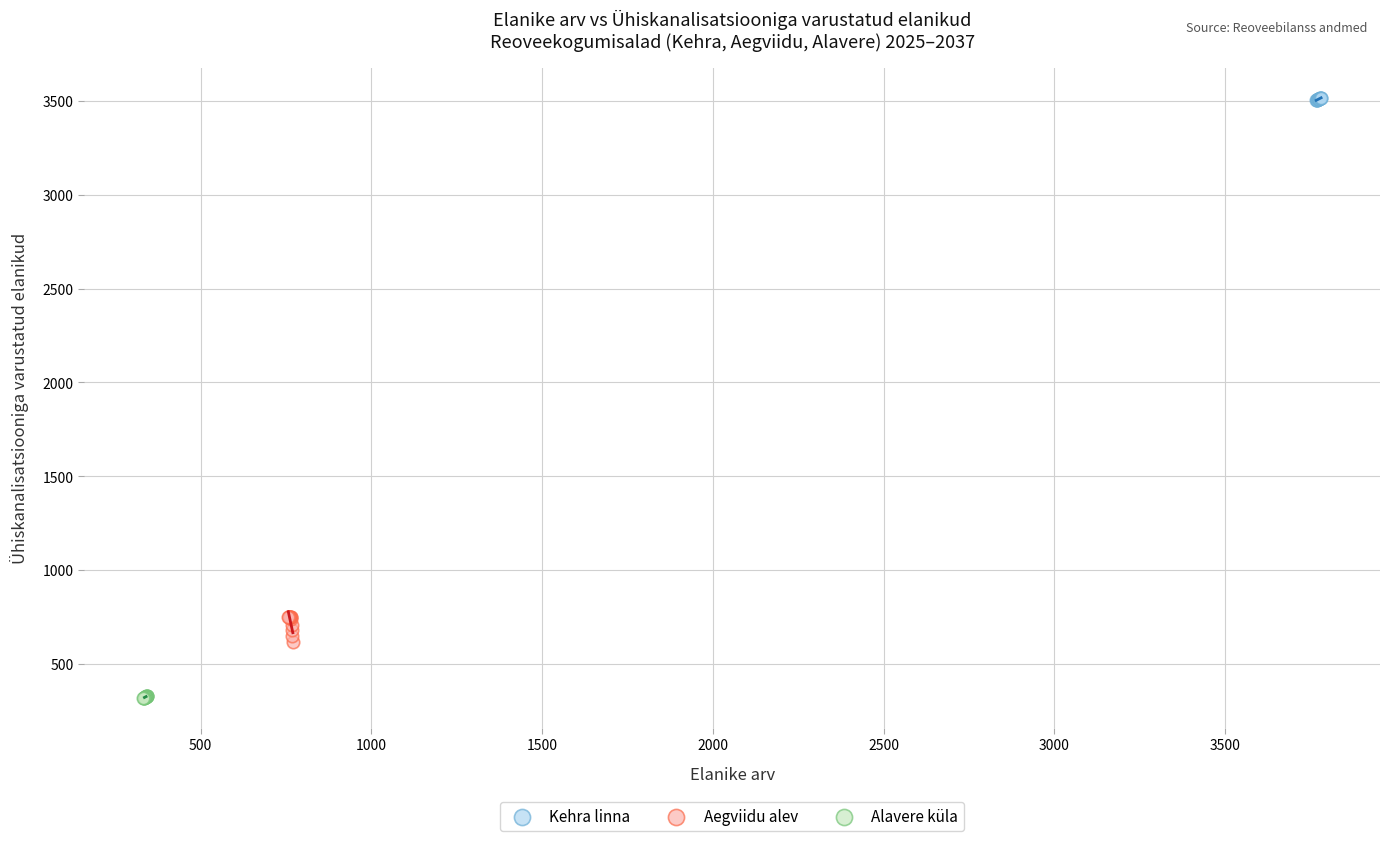

Which series contains the lowest Y value?

Alavere küla